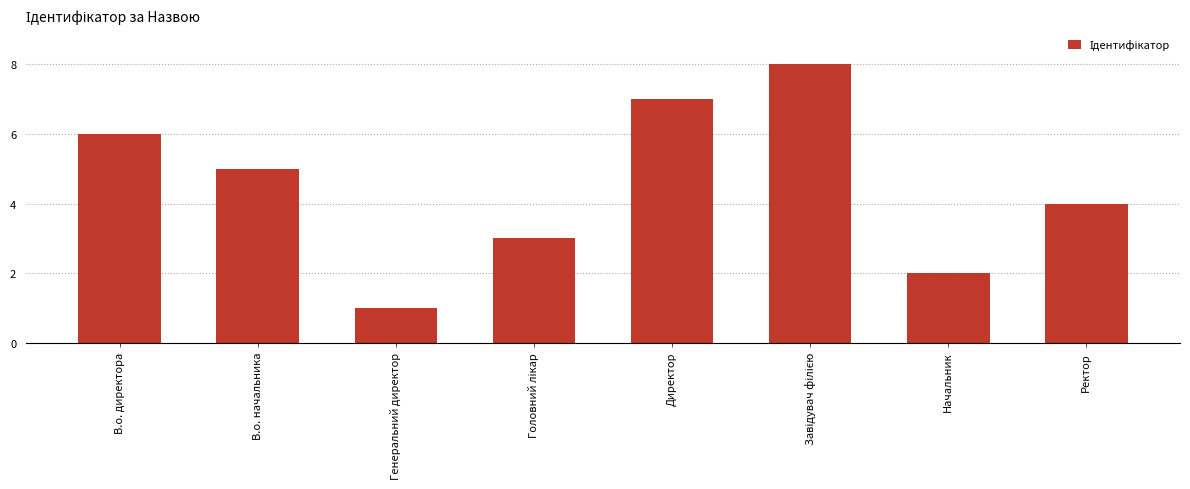

What is the difference between the values at В.о. начальника and Директор?

2